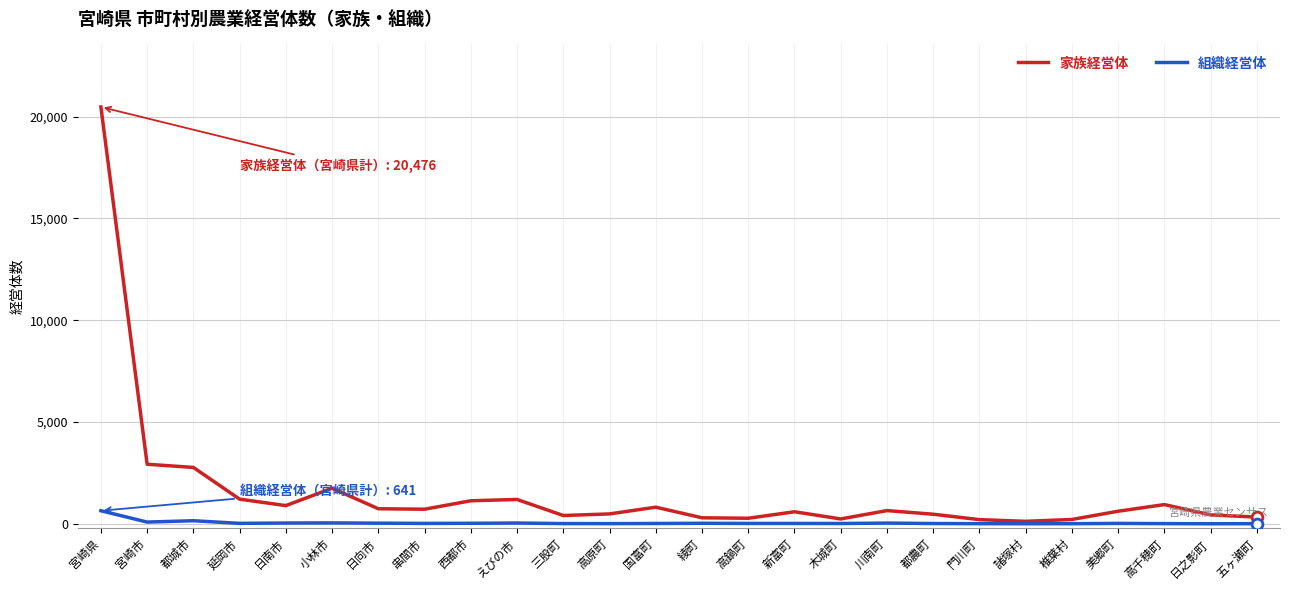

Which series has the largest total across all categories?

家族経営体